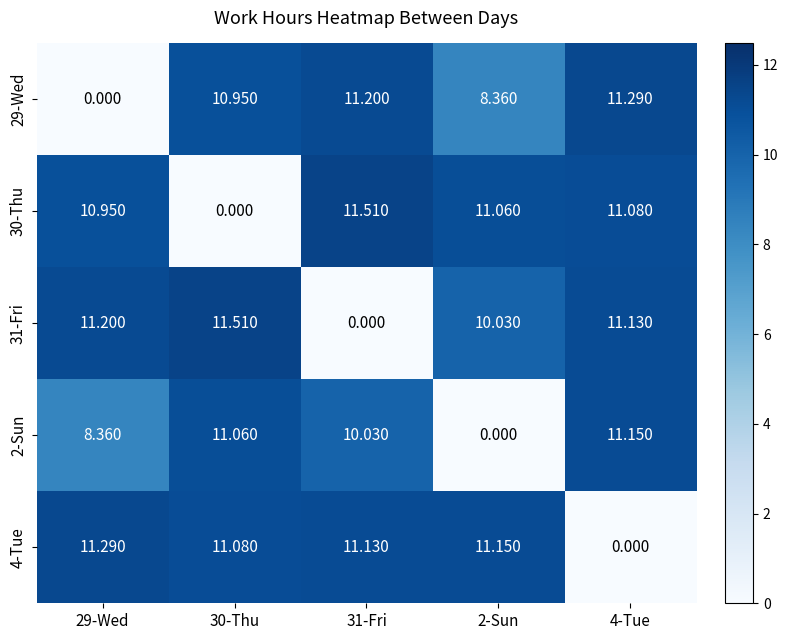

Is the value of 29-Wed at 30-Thu greater than the value of 31-Fri at 30-Thu?

No